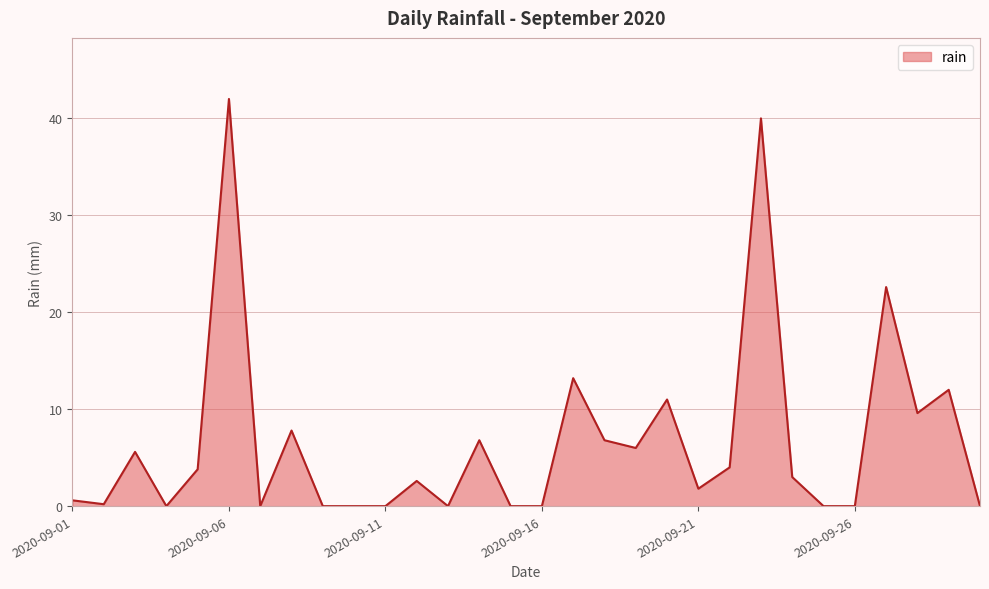

What is the greatest value displayed?

42.0